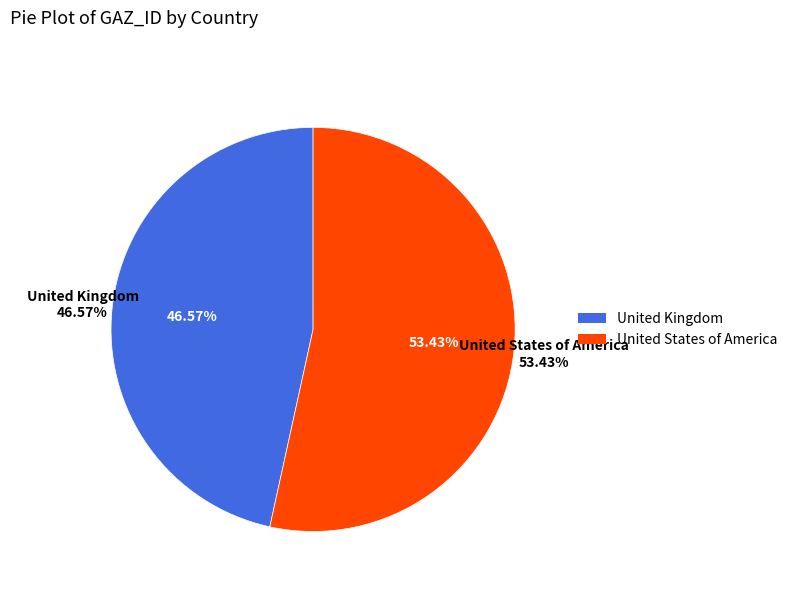

Count the number of slices in the pie.

2